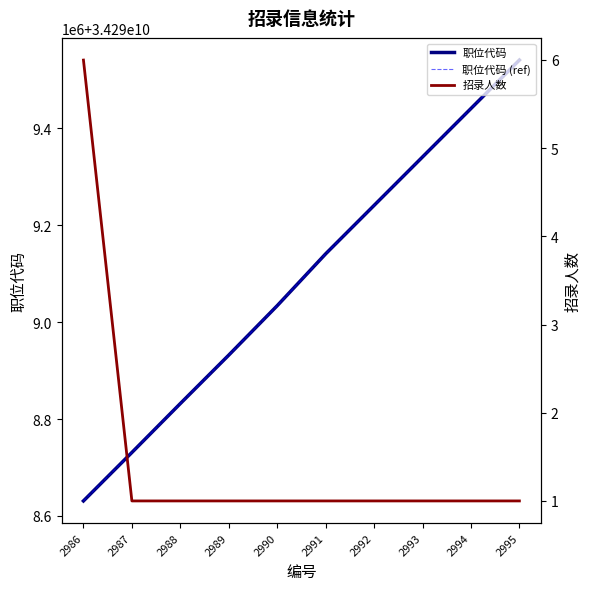

What is the total value across all series at 2988?

68597664447